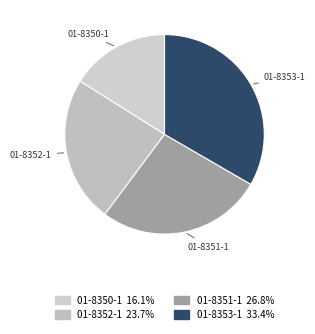

Which slice is the largest?

01-8353-1